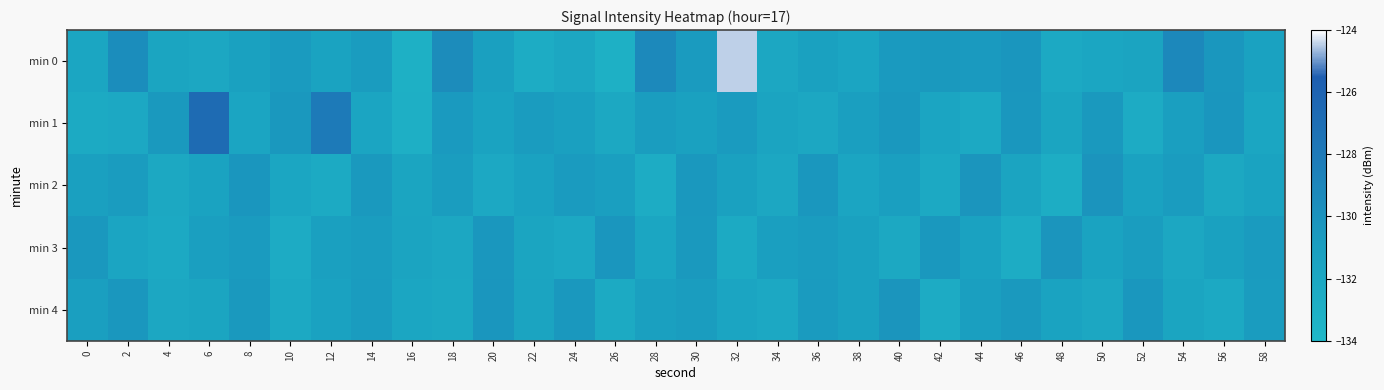

Count the number of data series in this chart.

5